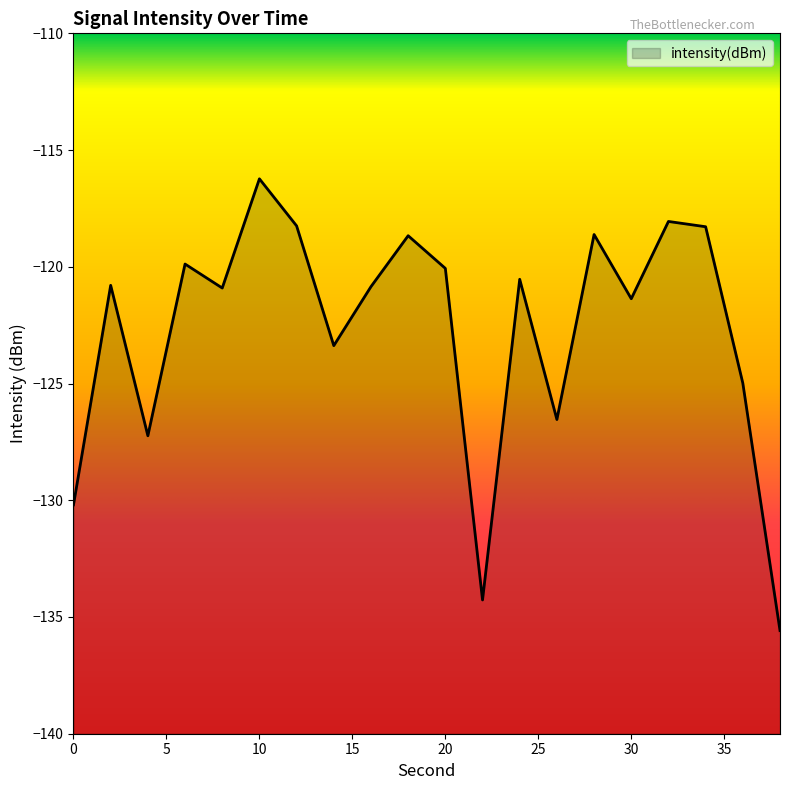

Which category has the highest value across all series?

10